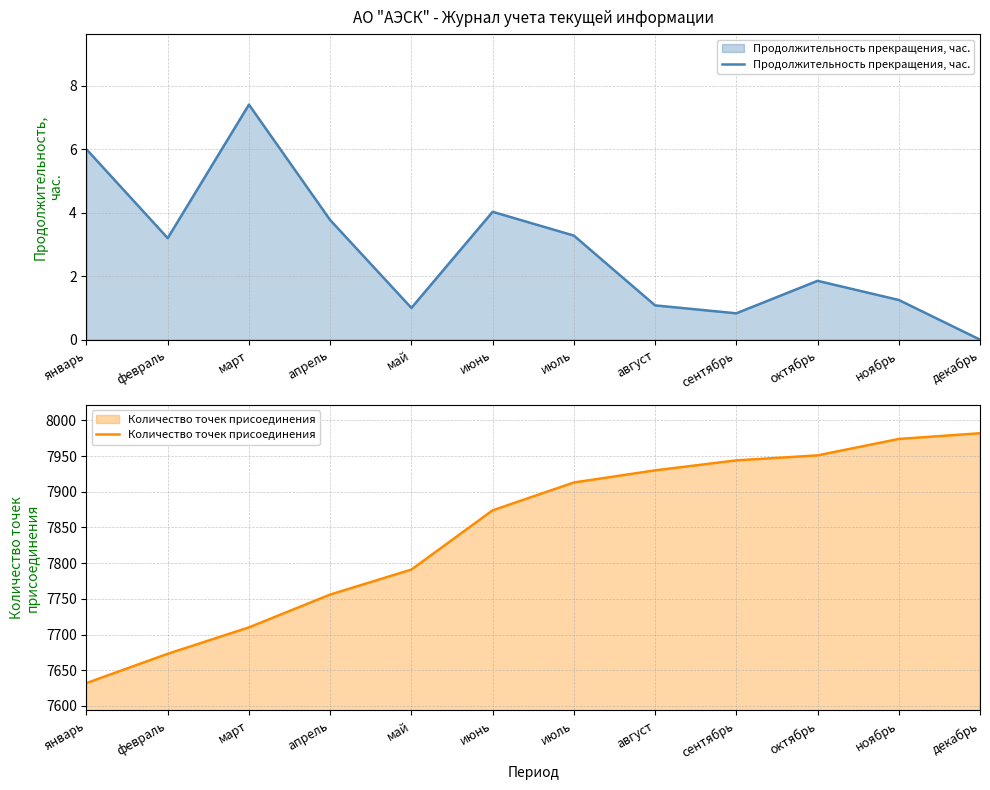

Does the chart display data point markers on the line(s)?

No